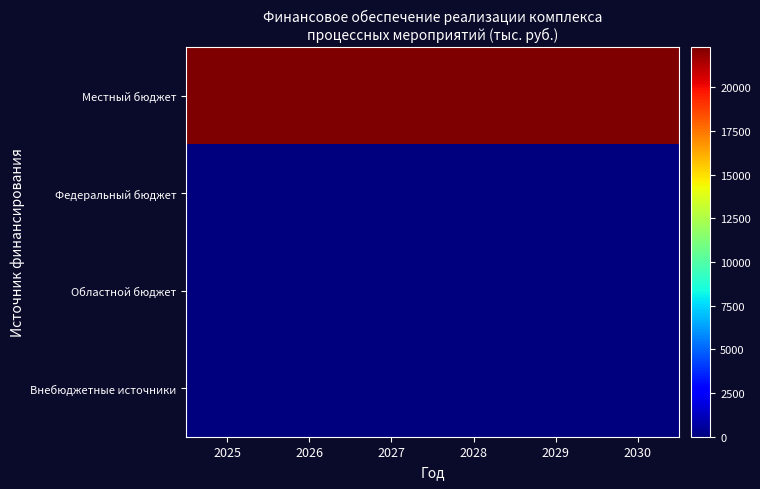

Between 2028 and 2029, which series saw the biggest shift?

Местный бюджет